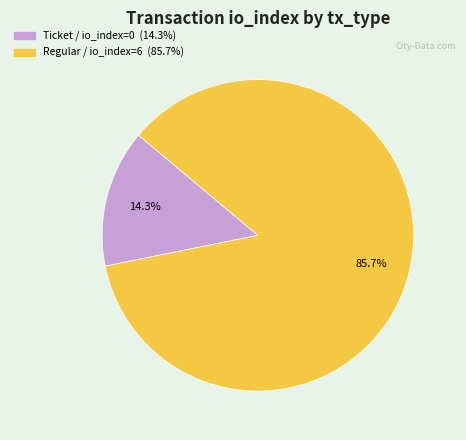

Does any single category account for the majority?

Yes